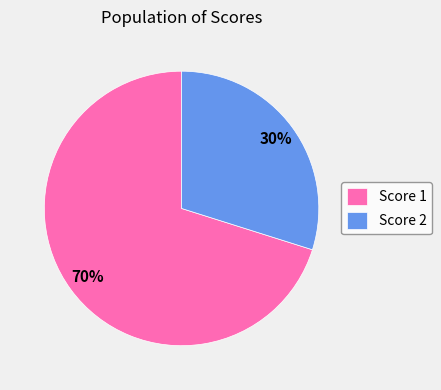

Which category has the smallest portion of the pie?

Score 2